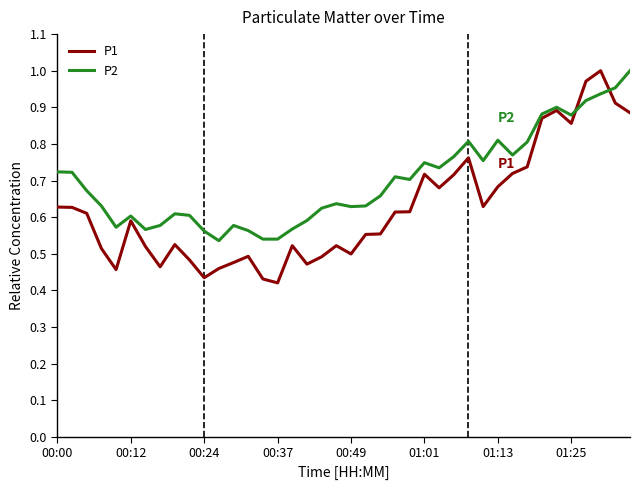

List the series in order of their overall mean, highest first.

P2, P1